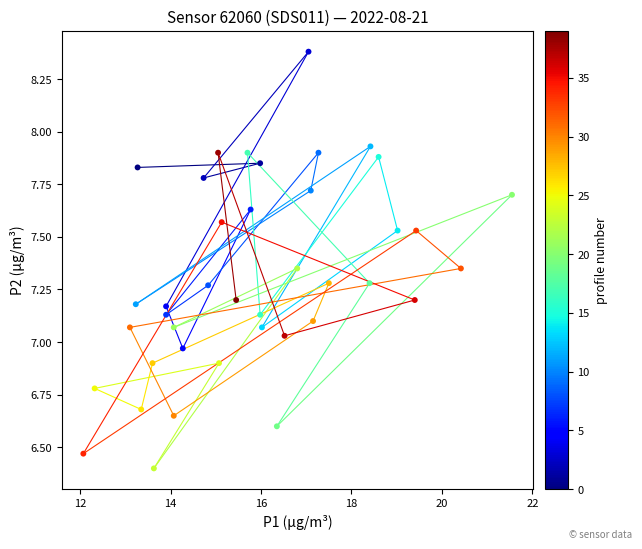

What is the range of X values (max minus min)?

9.5